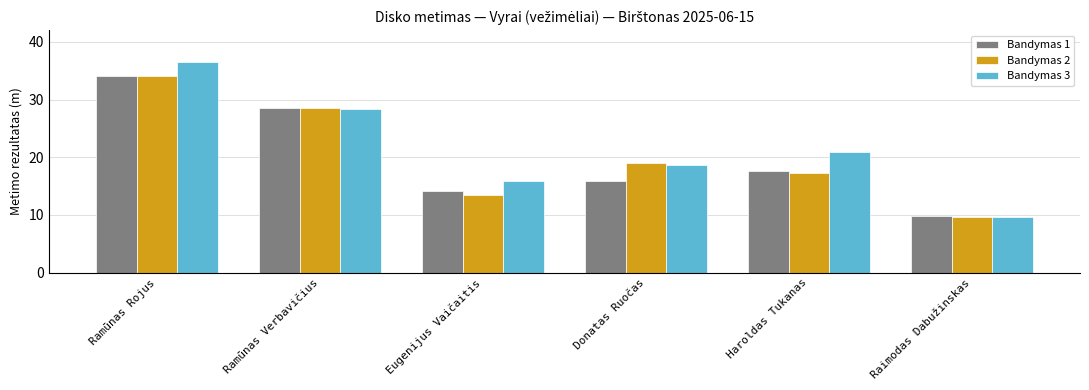

What position from the left is Ramūnas Rojus?

1